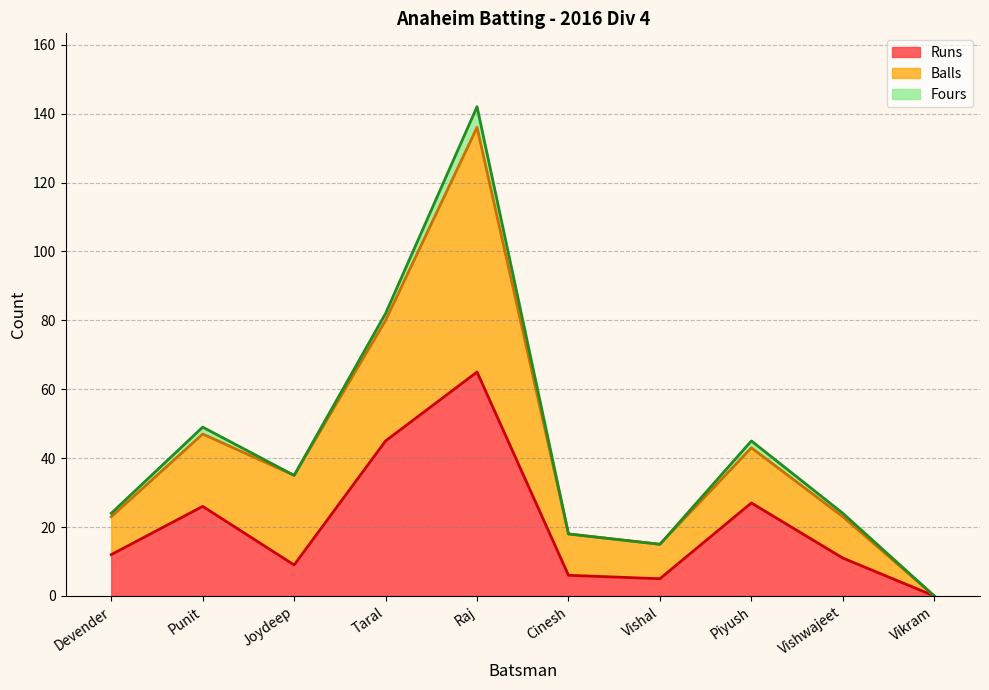

Is it true that Balls equals 0 at Vikram?

True